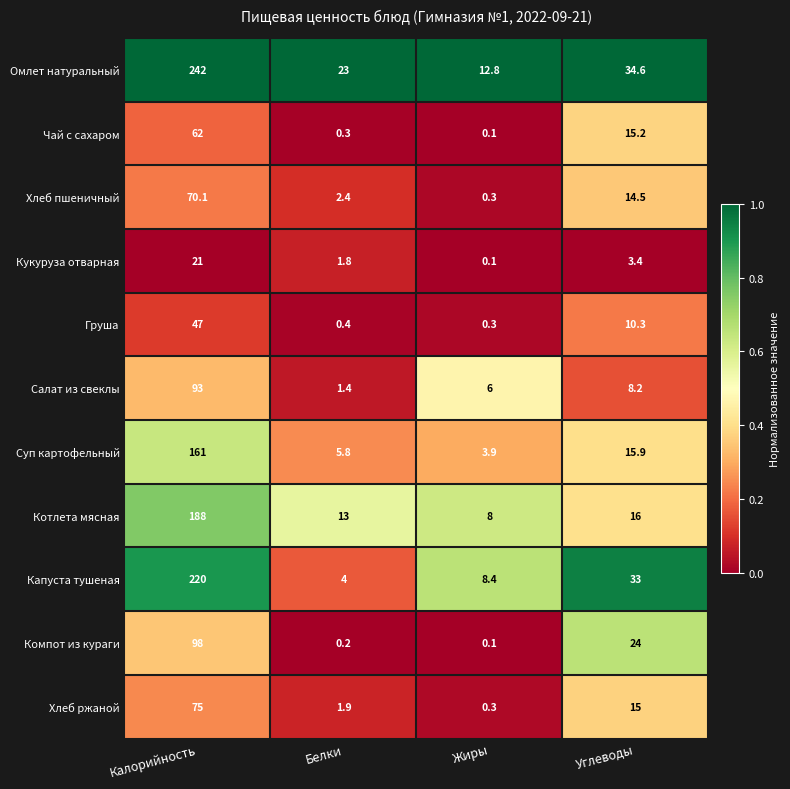

Between Жиры and Углеводы, which series saw the biggest shift?

Капуста тушеная